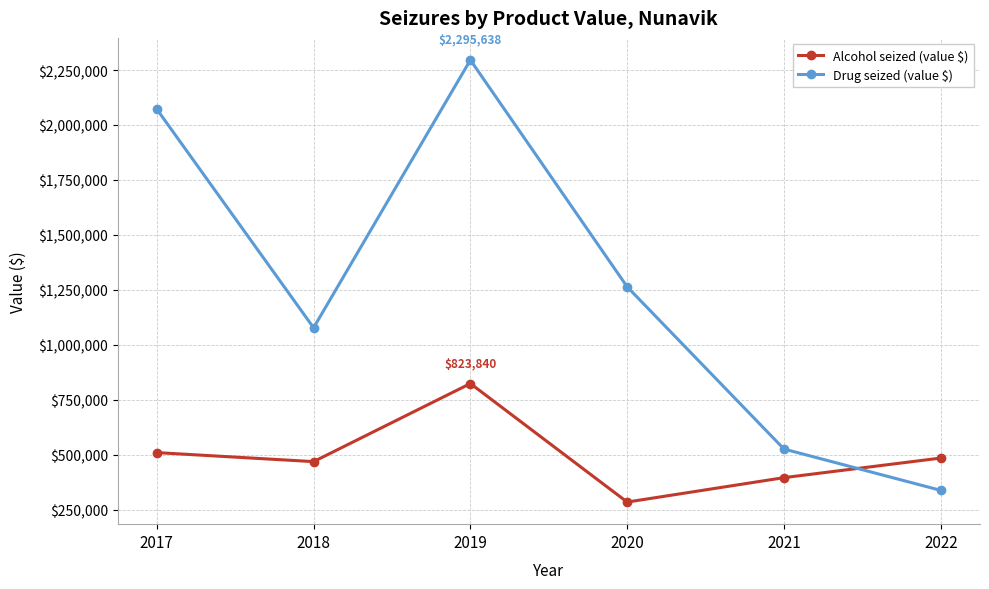

The value of Alcohol seized (value $) at 2018 is 468670. True or false?

True